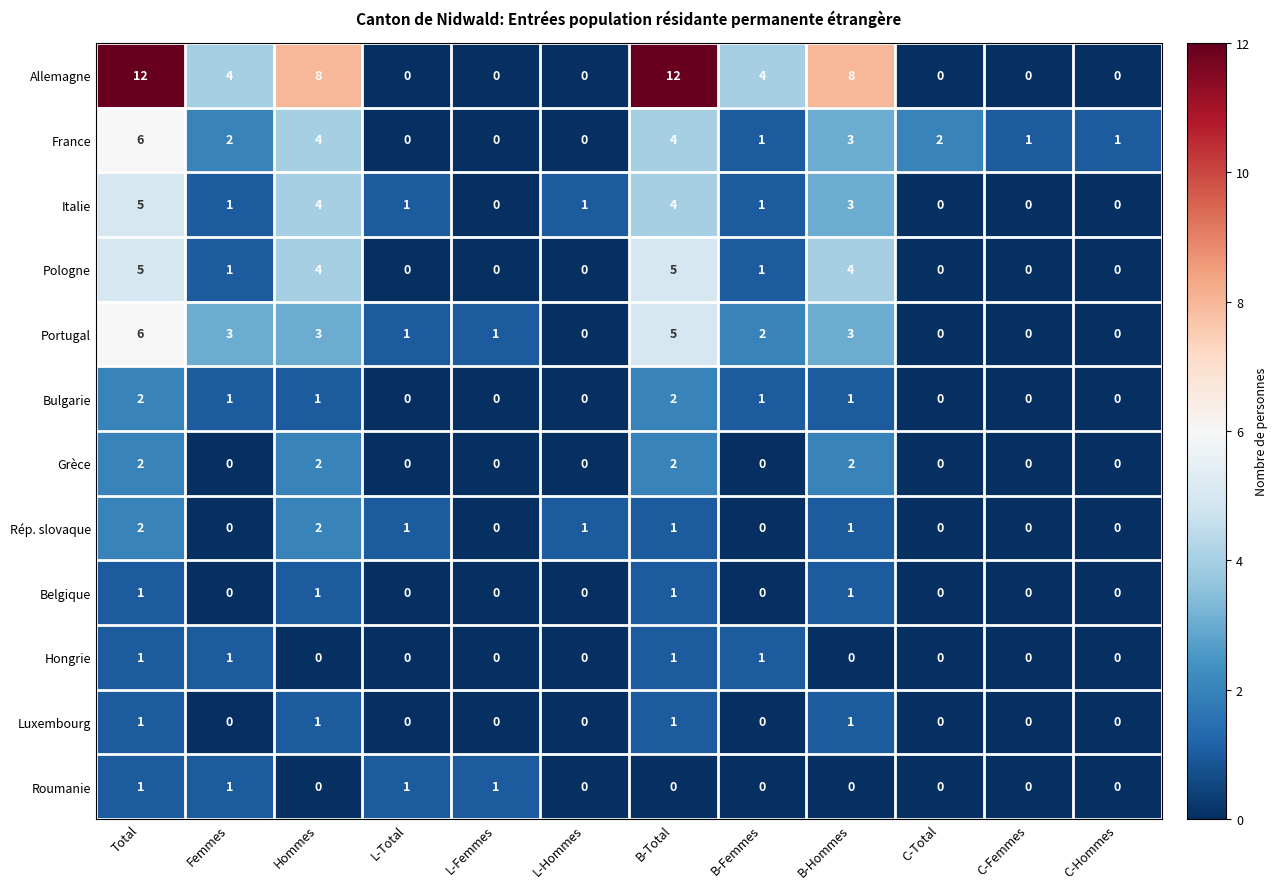

How many categories are shown in the chart?

12